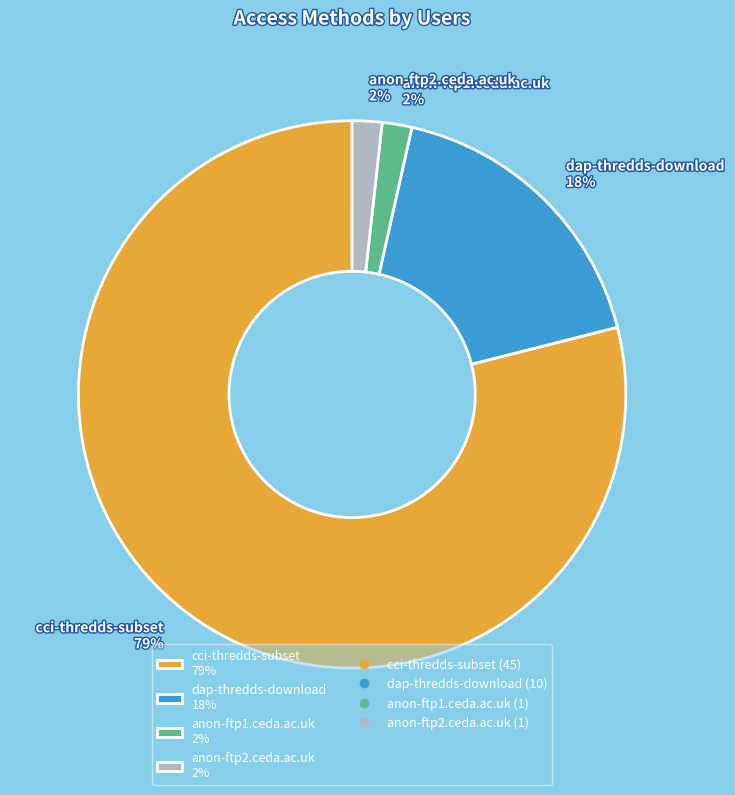

Does dap-thredds-download 18% account for over 50% of the chart?

No